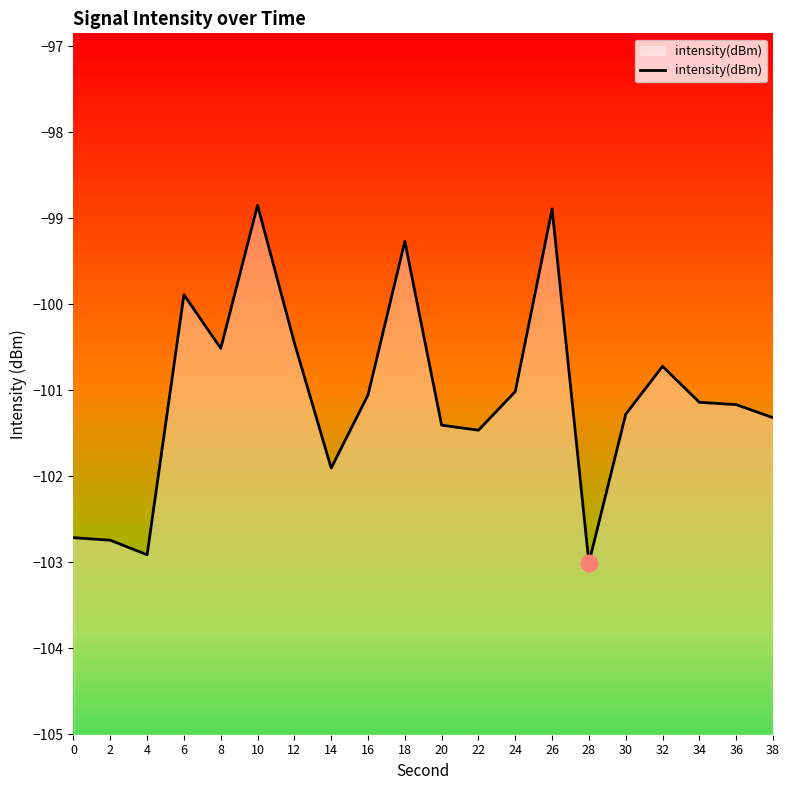

How many interior local valleys (lower than both neighbors) does the data have?

5